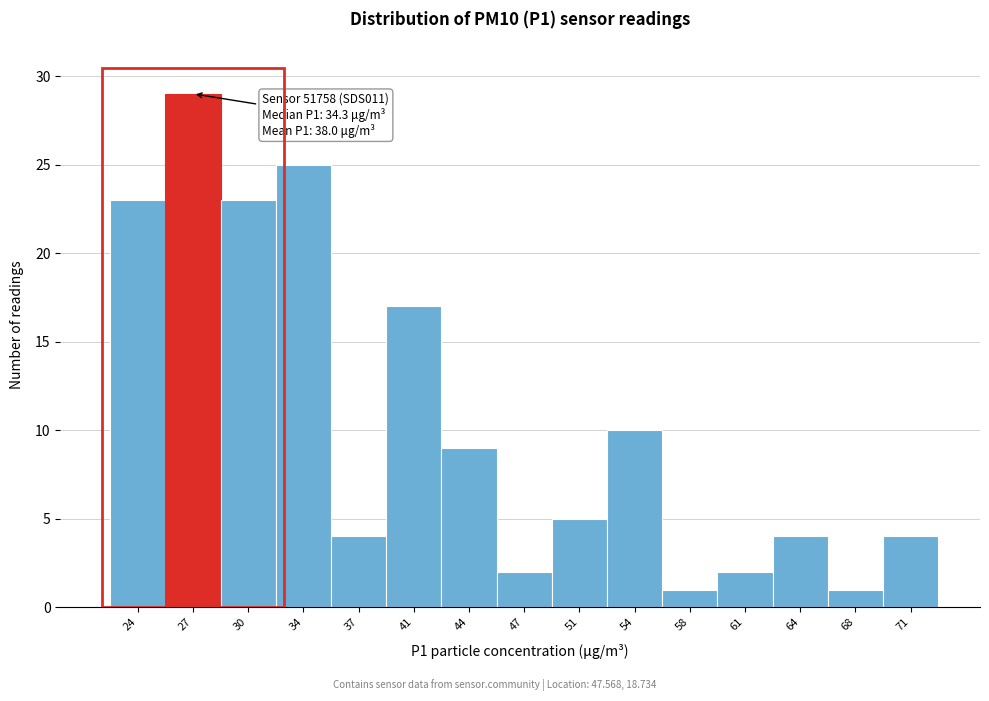

Reading right to left, transcribe all the data shown in this chart.

71=4	68=1	64=4	61=2	58=1	54=10	51=5	47=2	44=9	41=17	37=4	34=25	30=23	27=29	24=23